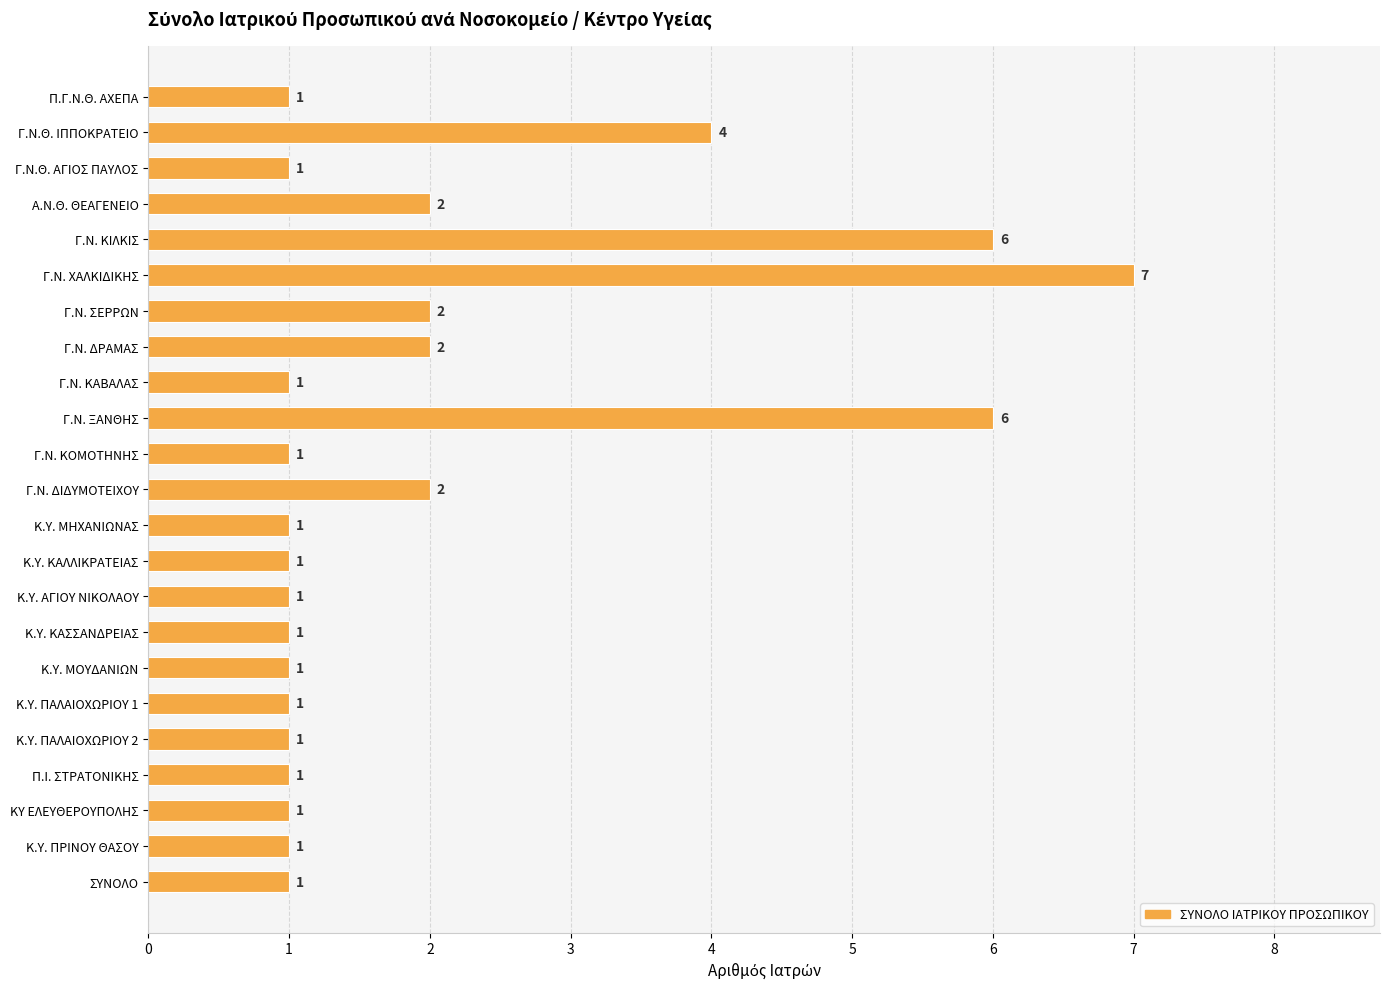

What is the average value?

2